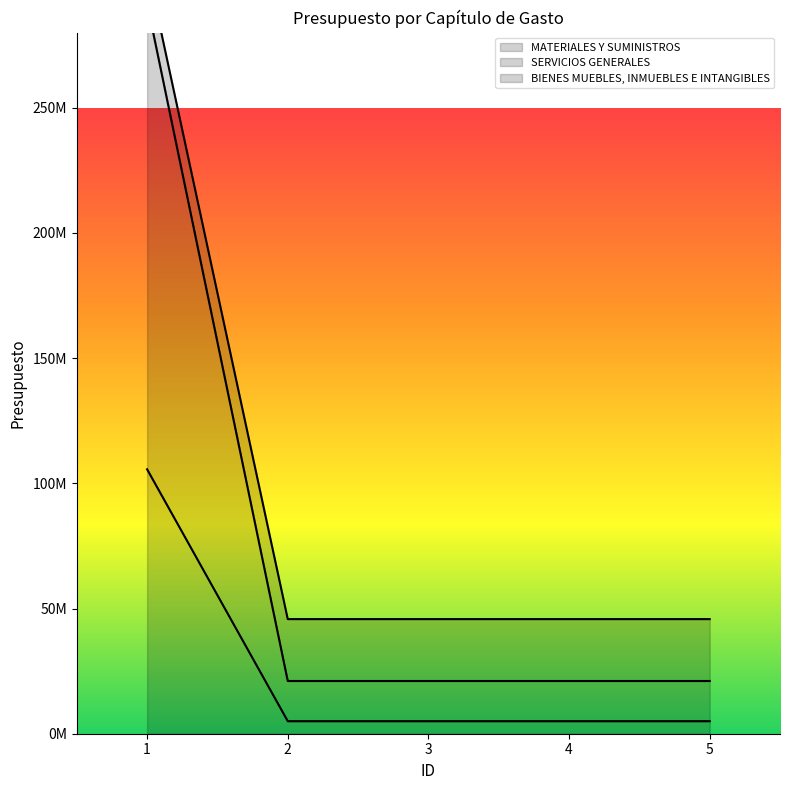

True or false: SERVICIOS GENERALES has more than 1 interior local peaks.

False